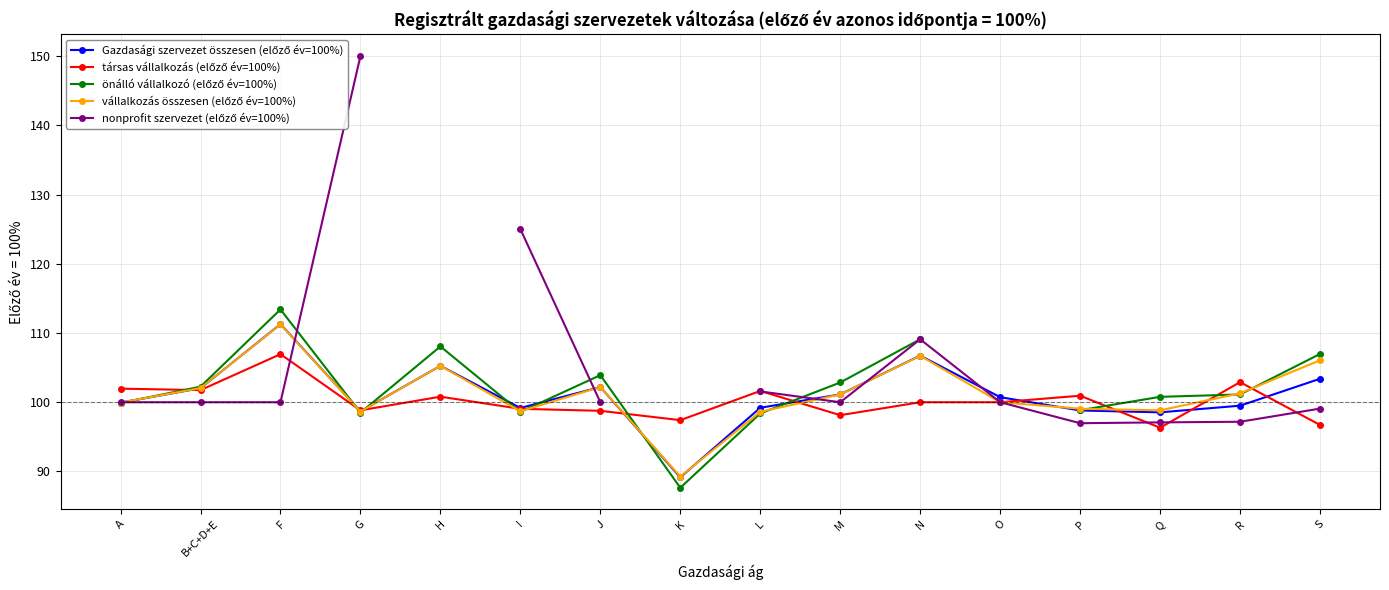

At which label does vállalkozás összesen (előző év=100%) reach its minimum?

K